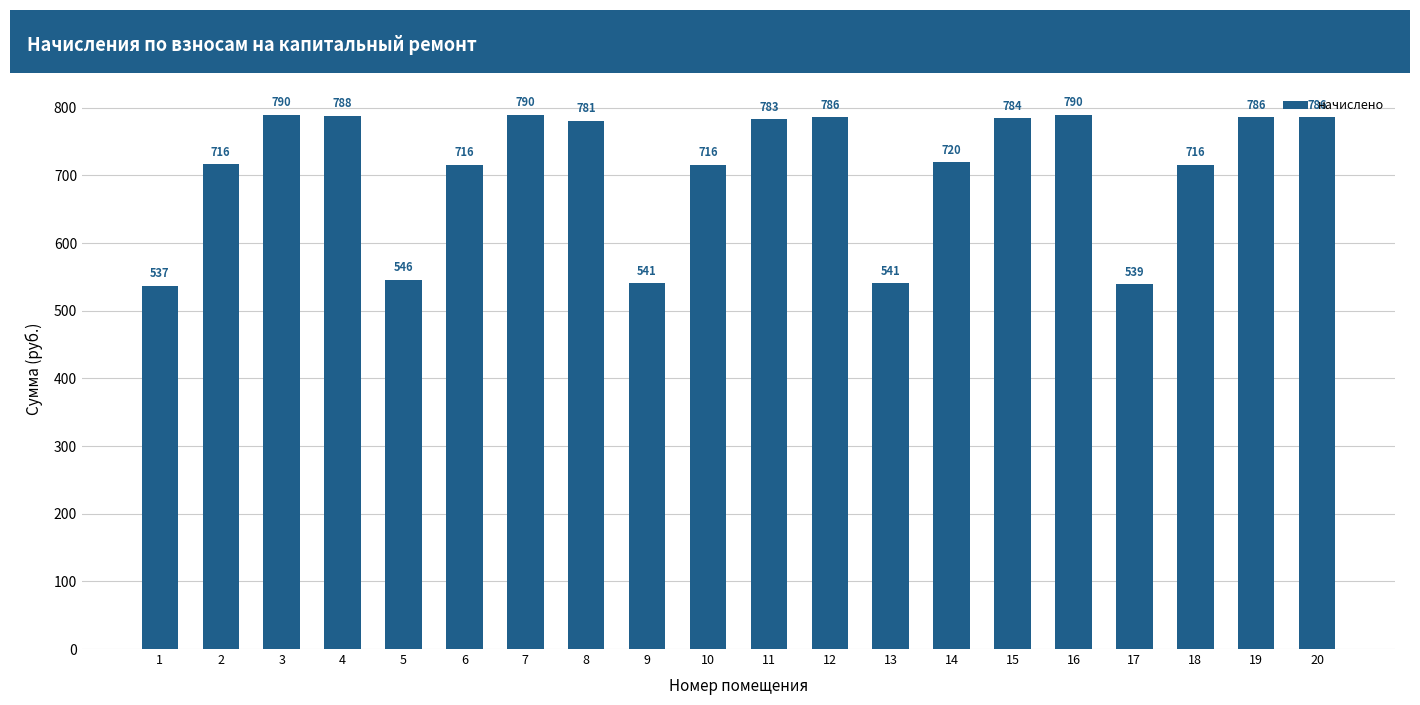

Which has a higher value, 1 or 2?

2